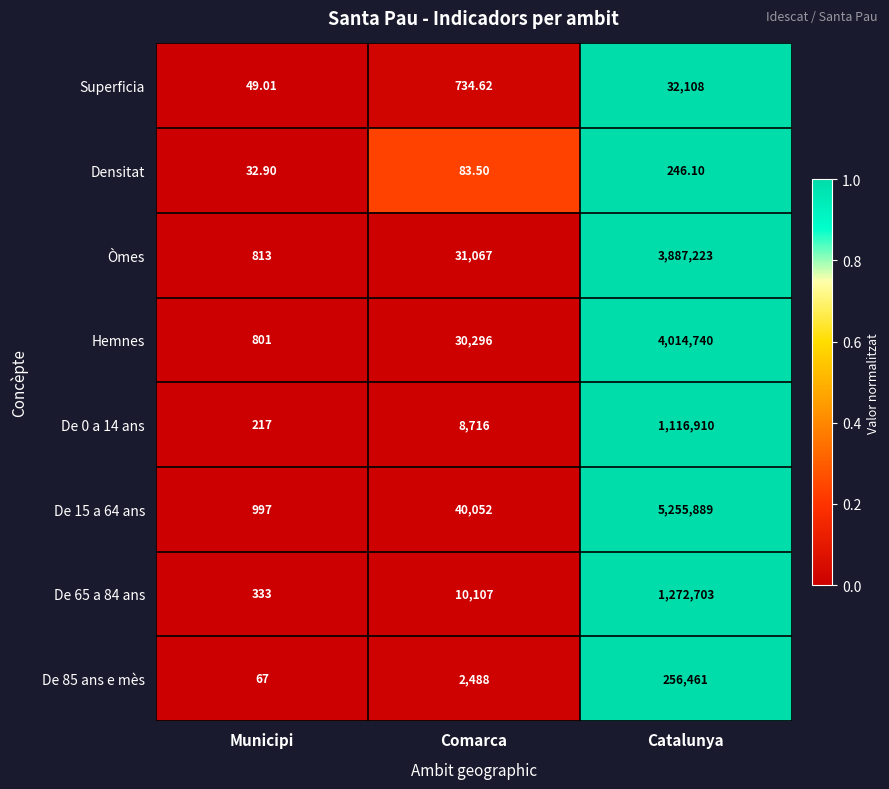

Where is De 65 a 84 ans nearest to the value 636518?

Comarca